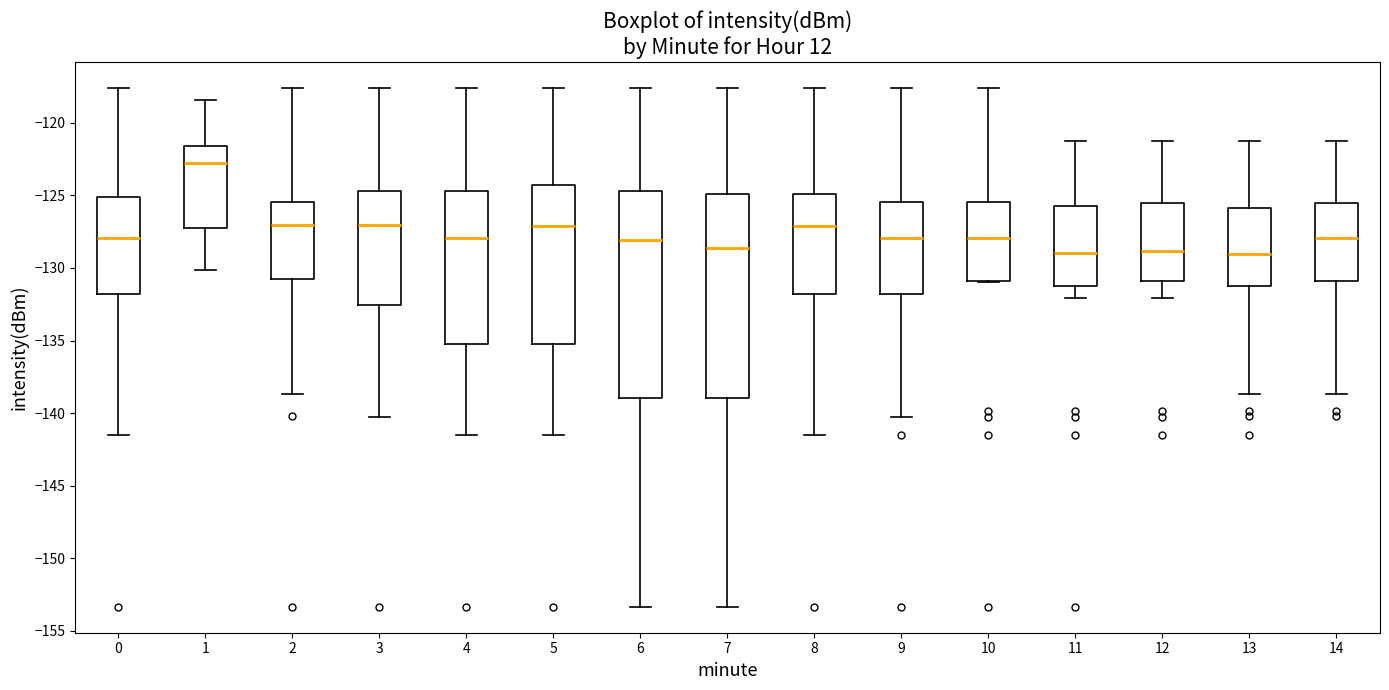

Where does the lower whisker of the box at x = 12 end on the y-axis? The values are not printed on the chart, so give them approximately, as read against the axis.

-132.0